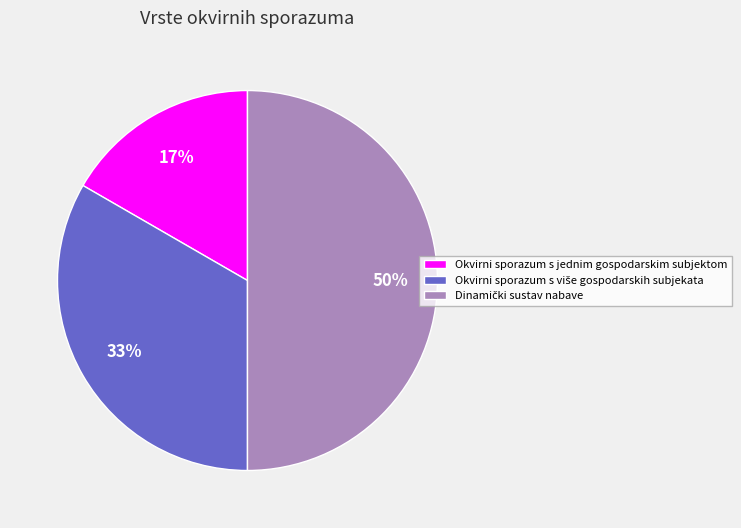

To the nearest percent, what portion does Okvirni sporazum s jednim gospodarskim subjektom represent?

17%